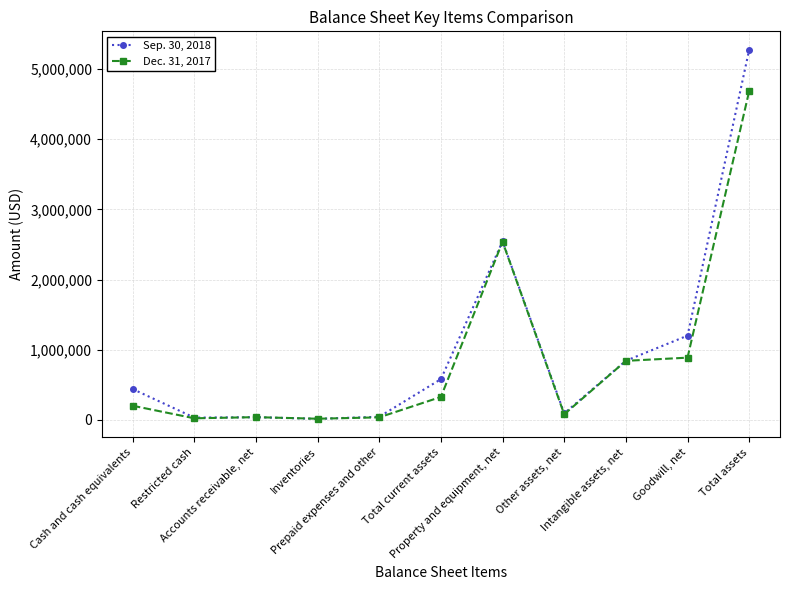

Which series changed the most between Cash and cash equivalents and Accounts receivable, net?

Sep. 30, 2018